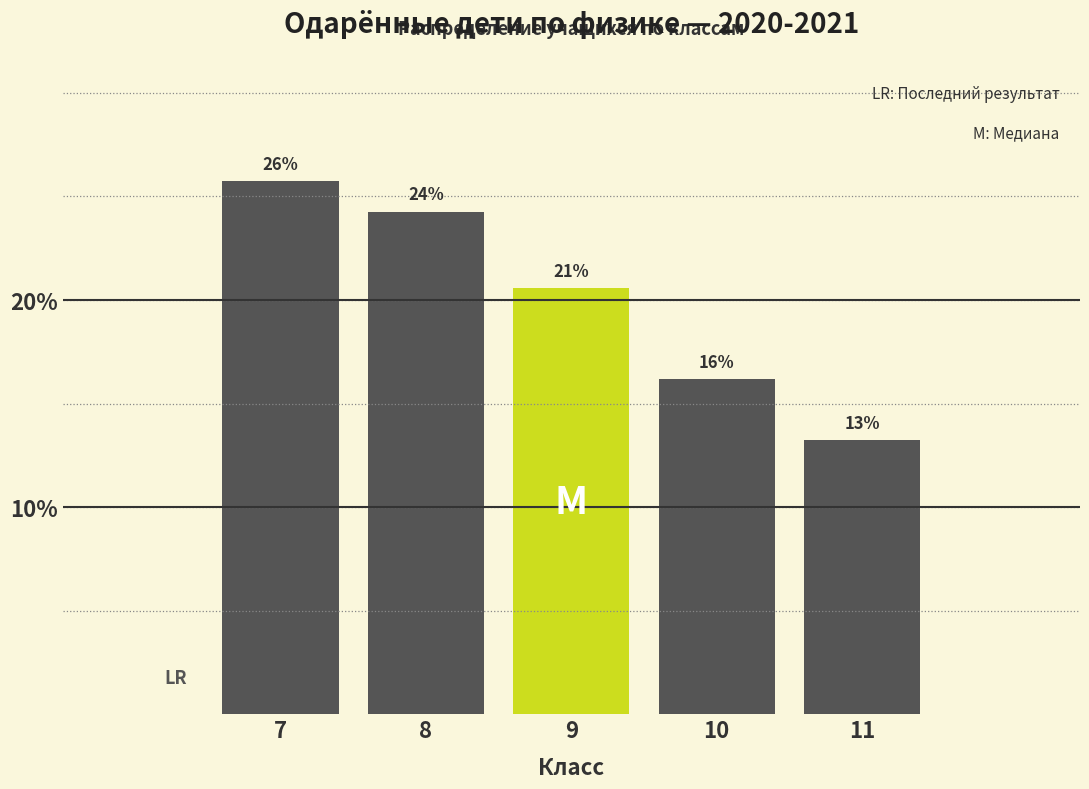

Are the bars horizontal?

No